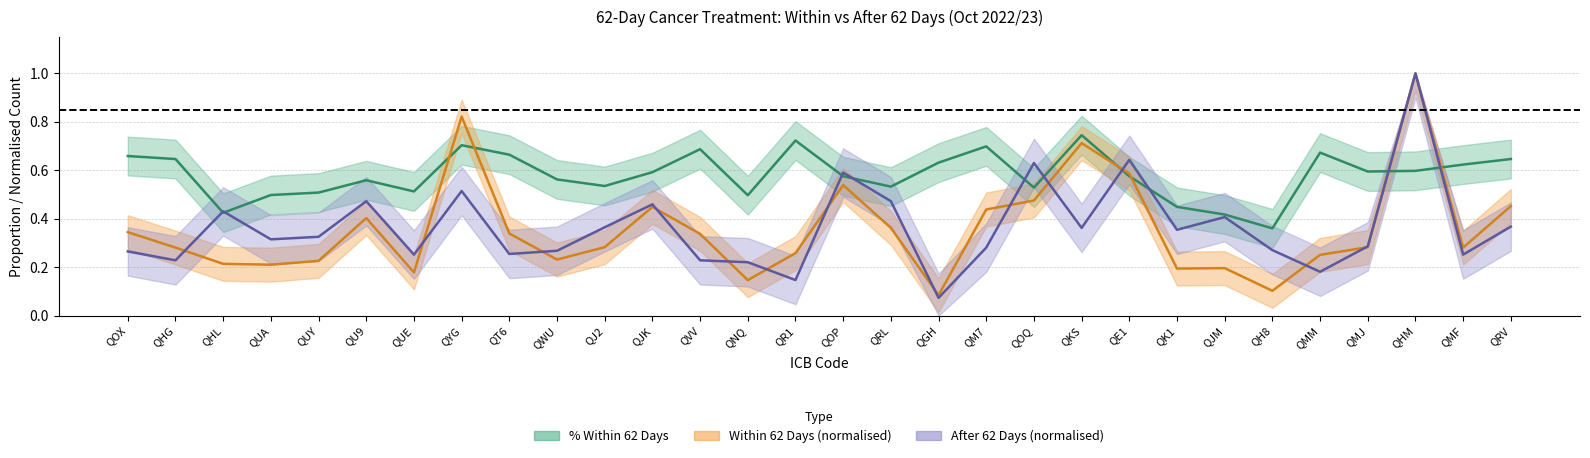

How many interior local valleys does the % Within 62 Days series have?

8